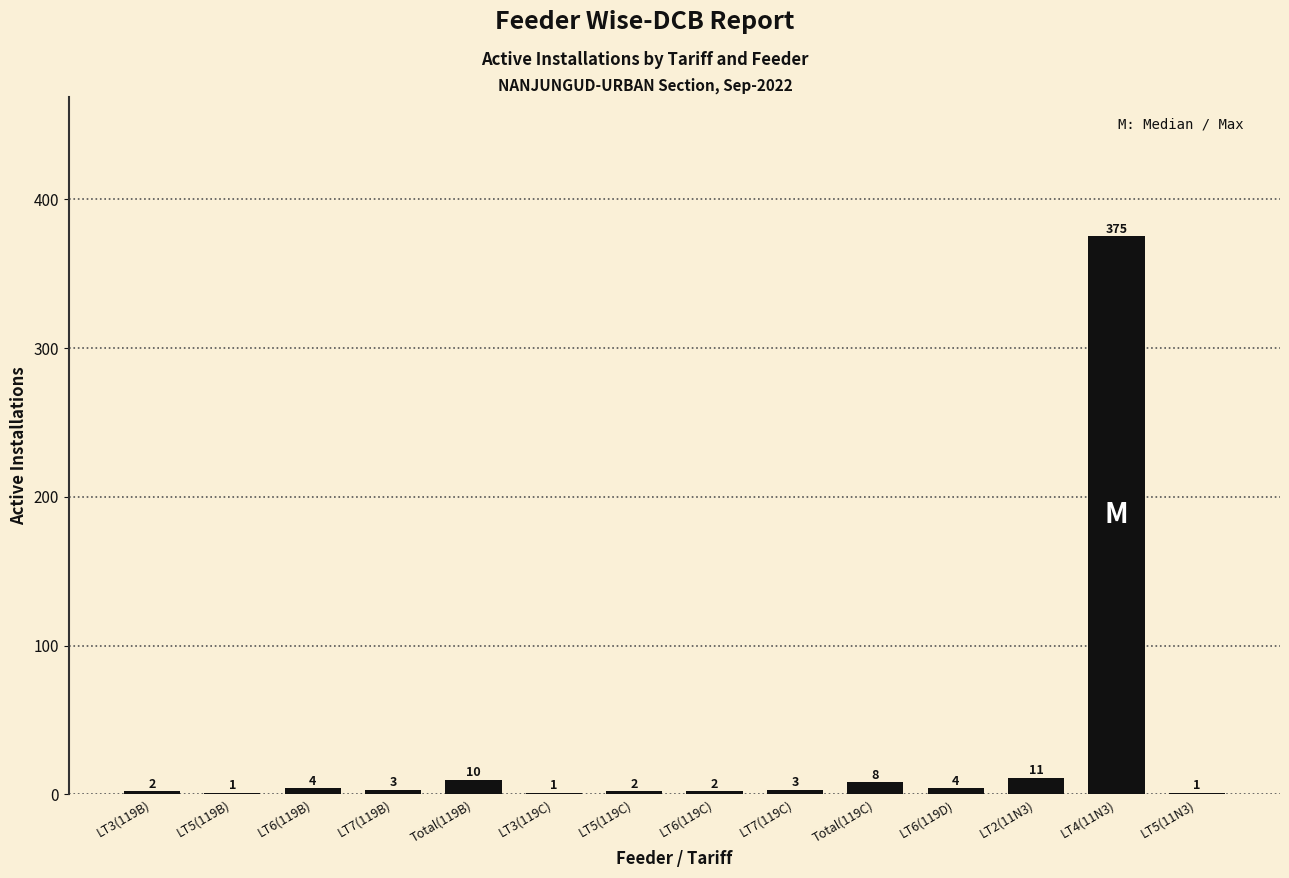

The value at LT5(119C) is 2. True or false?

True